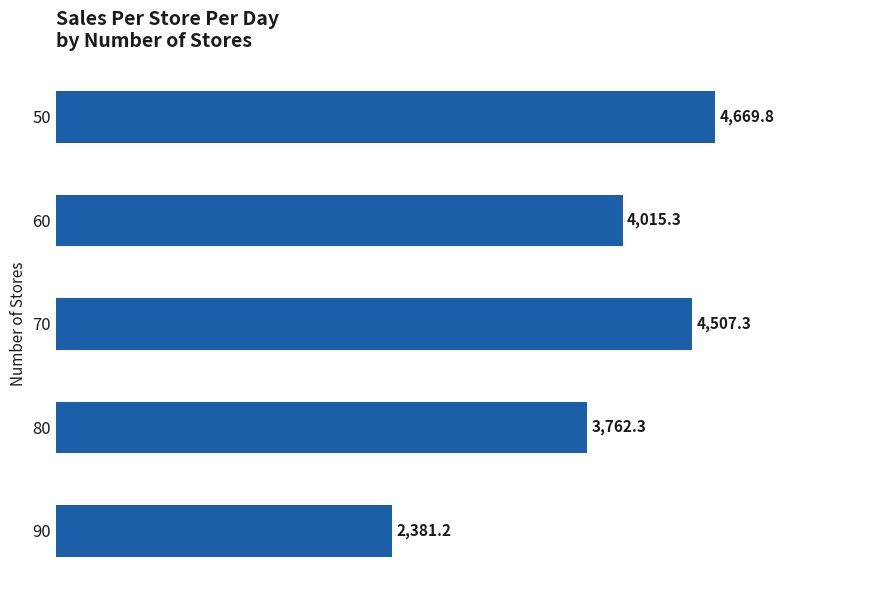

How many data points are less than 4015?

2